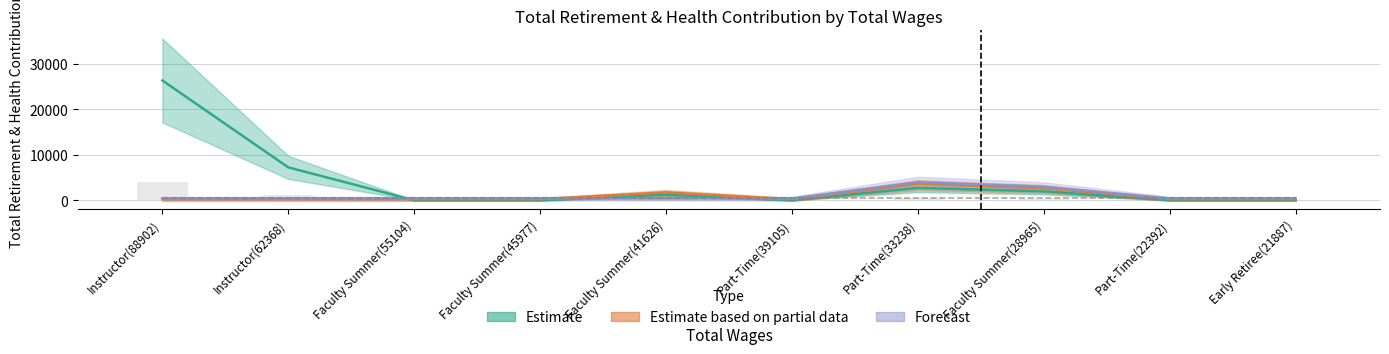

What is the difference between the maximum and second lowest values in the Forecast series?

3556.8